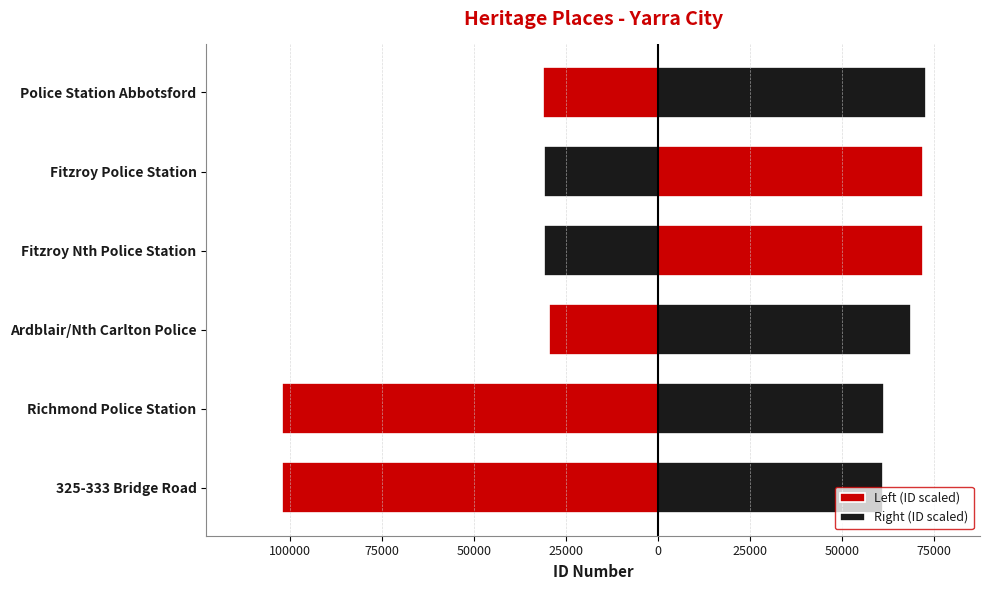

How many bars are there in total?

12